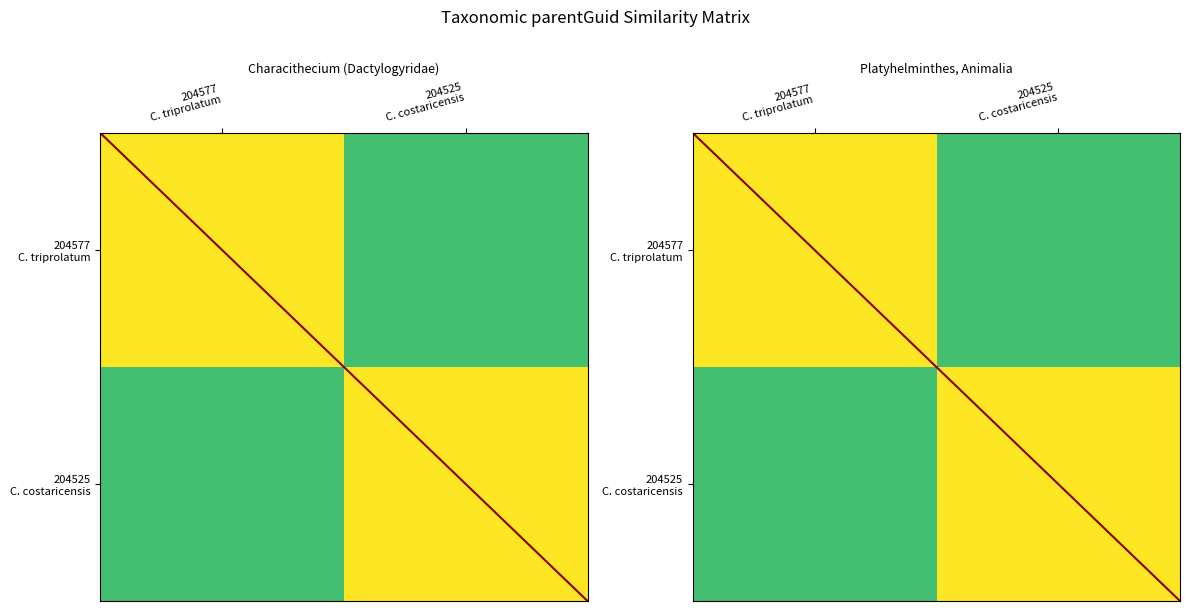

What is the total value across all series at 204577
C. triprolatum?

1.7